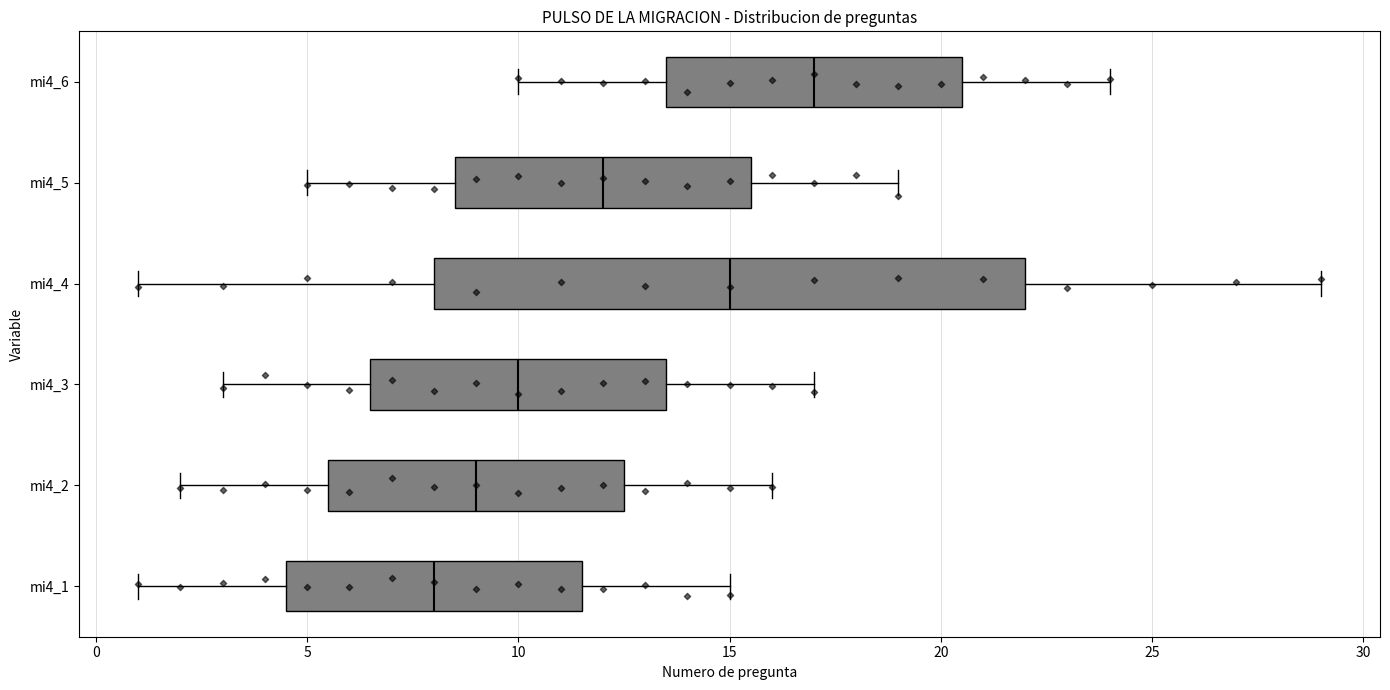

Reading bottom to top, read every box against the x-axis: the position of its median line, the range the box covers, and the ends of its whiskers. The values are not printed on the chart, so give them approximately, as read against the axis.

mi4_1: median 8.0, box 4.5 to 11.5, whiskers 1.0 to 15.0
mi4_2: median 9.0, box 5.5 to 12.5, whiskers 2.0 to 16.0
mi4_3: median 10.0, box 6.5 to 13.5, whiskers 3.0 to 17.0
mi4_4: median 15.0, box 8.0 to 22.0, whiskers 1.0 to 29.0
mi4_5: median 12.0, box 8.5 to 15.5, whiskers 5.0 to 19.0
mi4_6: median 17.0, box 13.5 to 20.5, whiskers 10.0 to 24.0